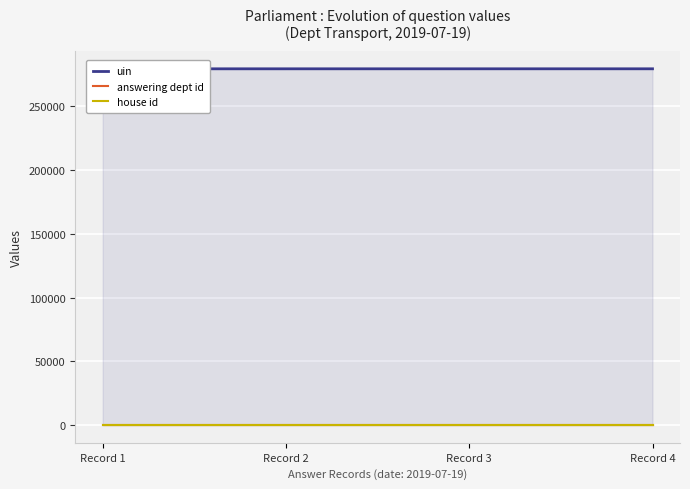

What is the value of the uin point at the 4th from the left?

279447